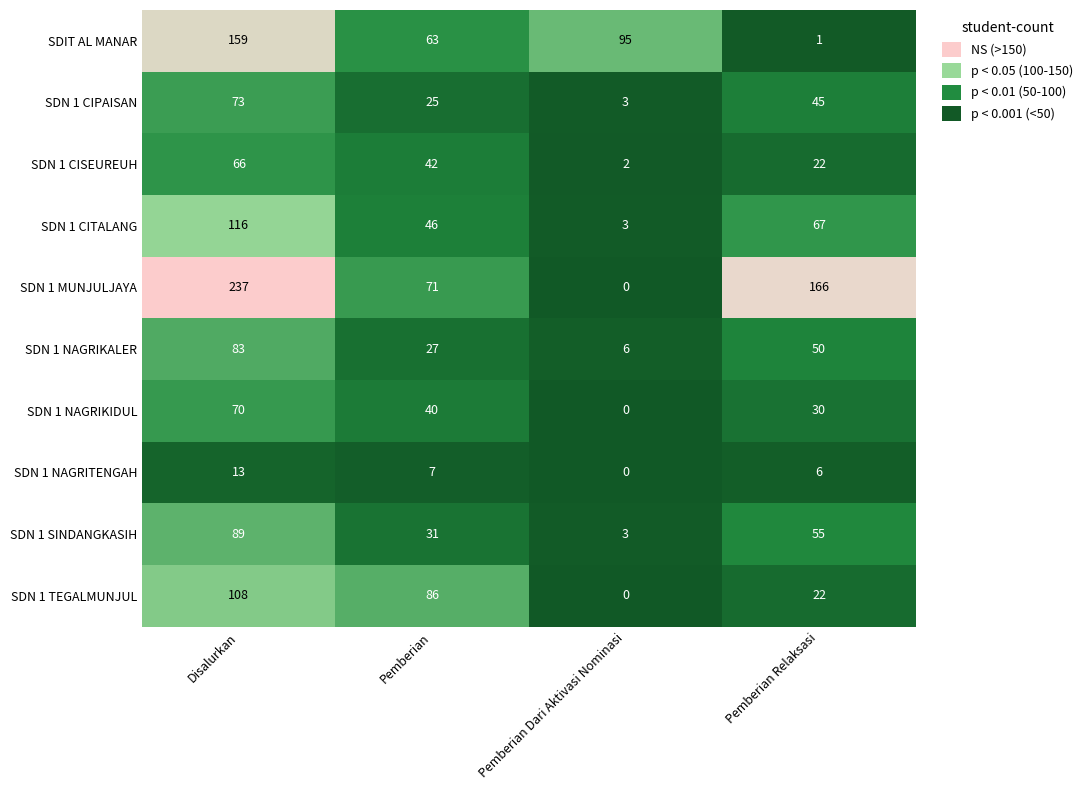

At which label does SDN 1 SINDANGKASIH reach its minimum?

Pemberian Dari Aktivasi Nominasi